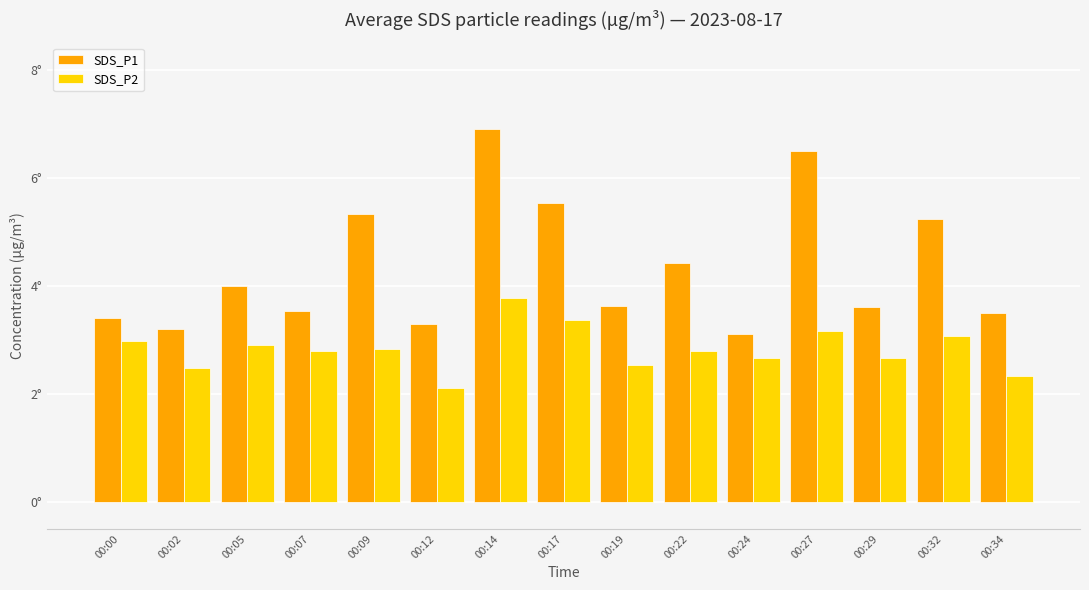

What is the difference between the maximum and minimum values in the SDS_P1 series?

3.8